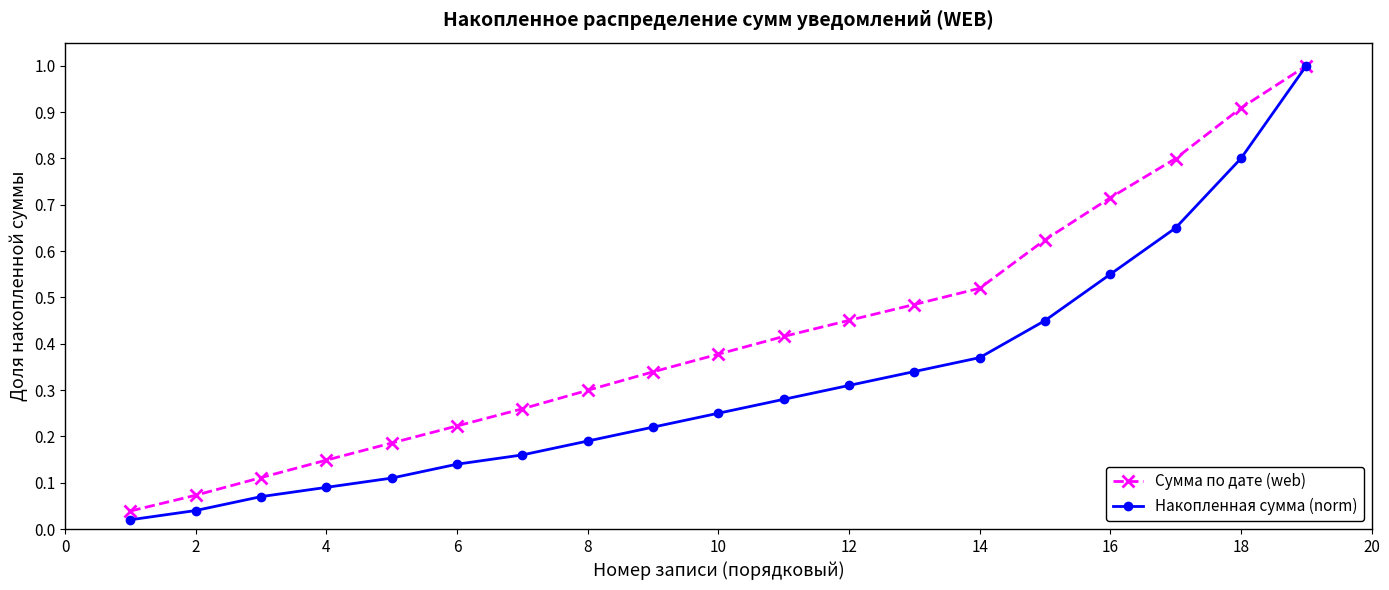

Which series has the largest total across all categories?

Сумма по дате (web)